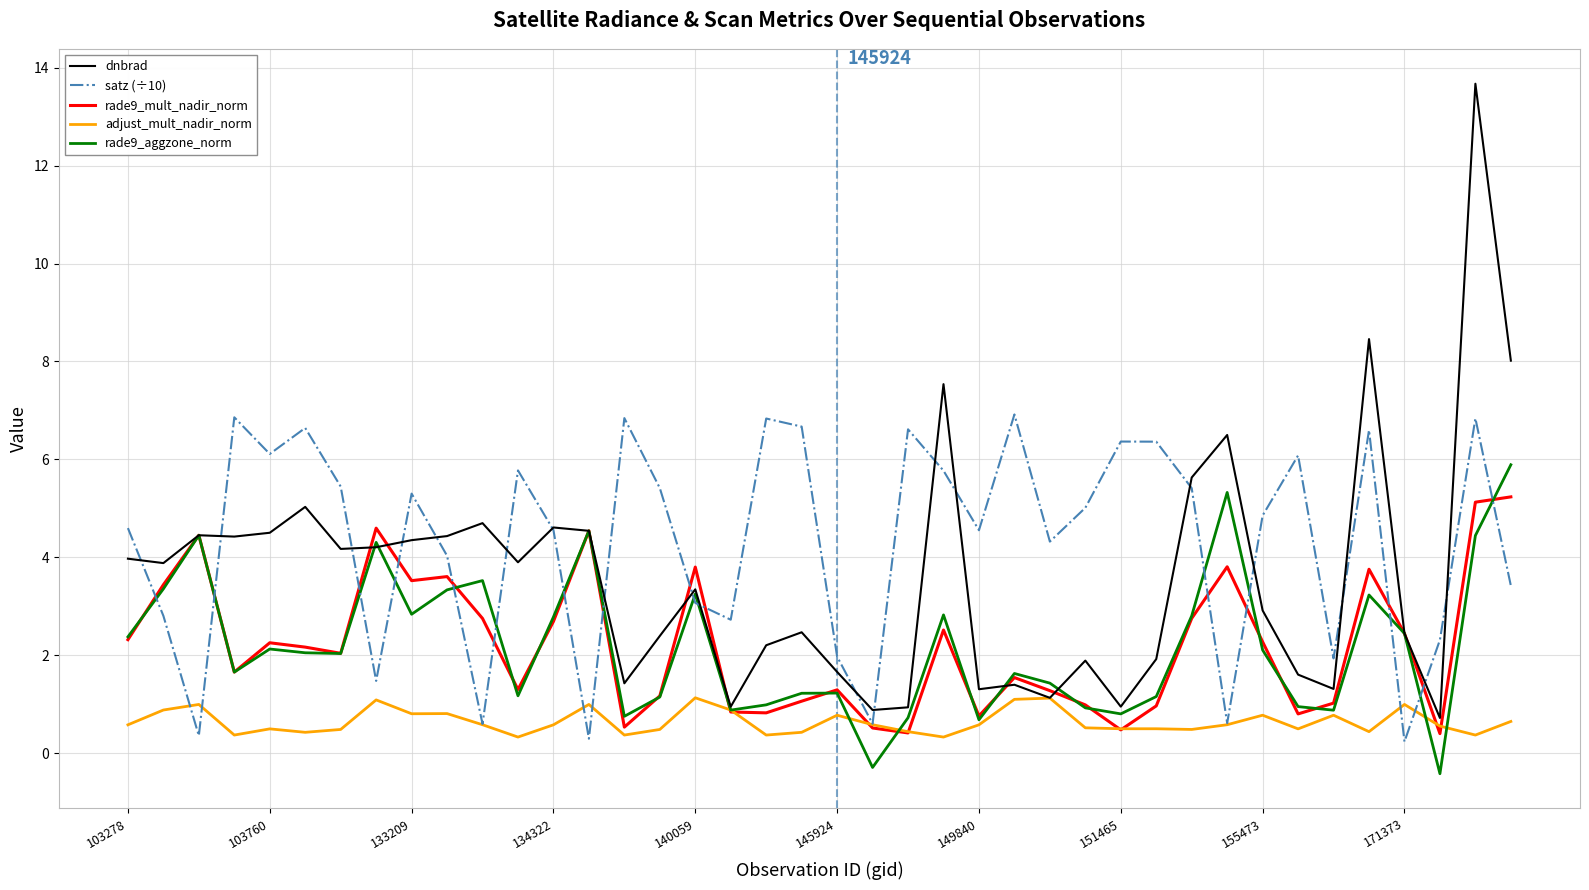

Which series has the largest range (max minus min)?

dnbrad